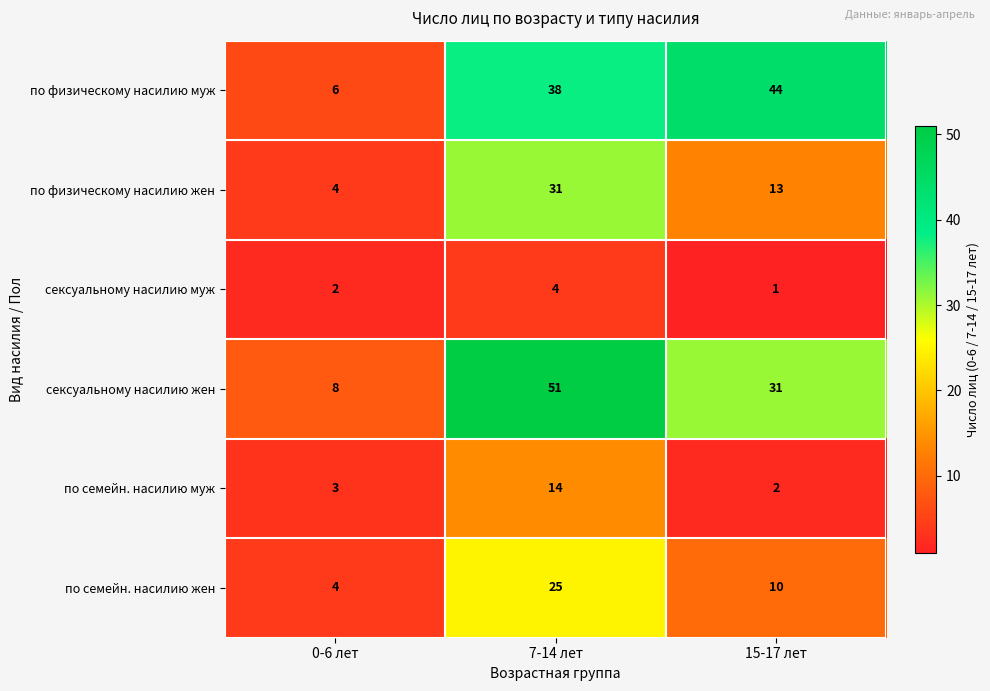

What is the difference between the second highest and minimum values in the по физическому насилию жен series?

9